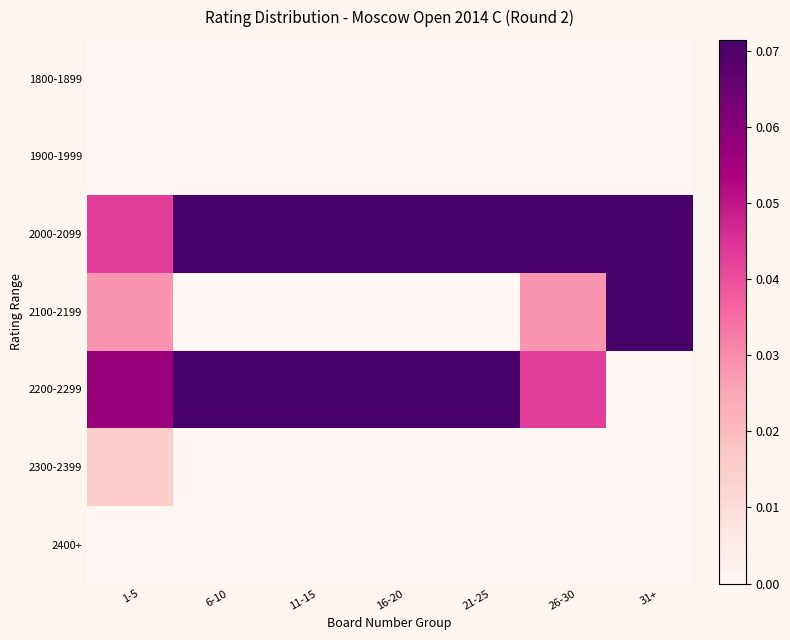

At which category is the sum across all series the highest?

1-5